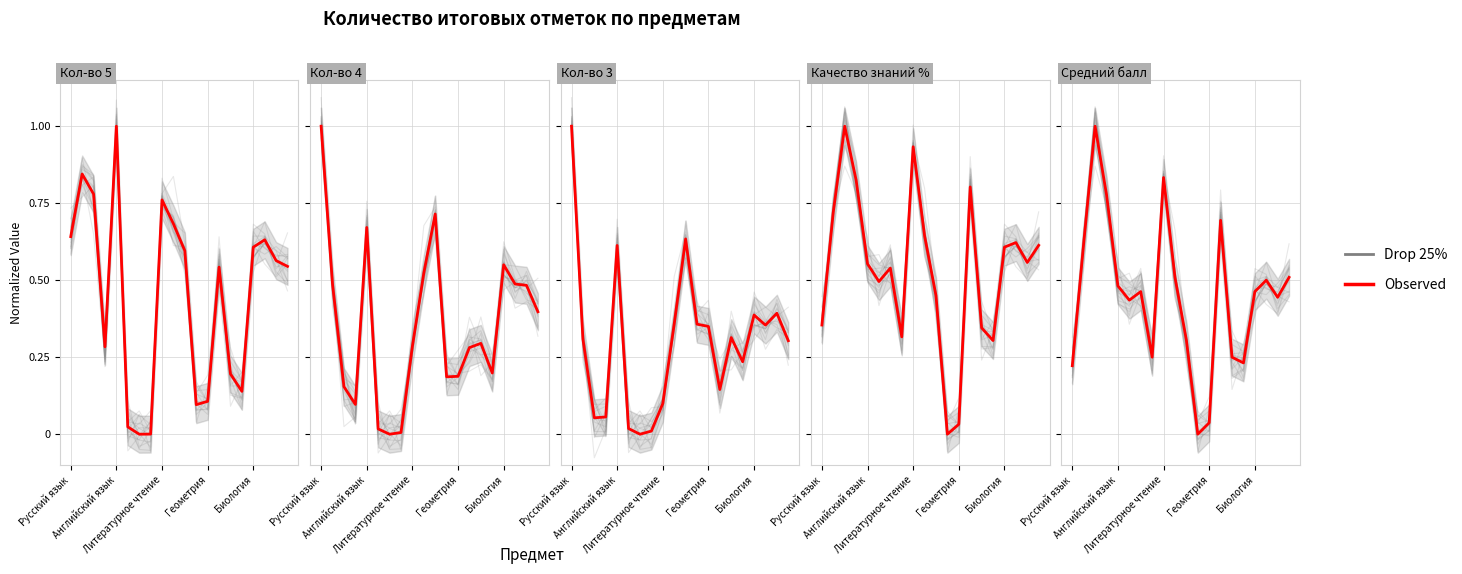

How many points are higher than both their immediate neighbors (excluding endpoints)?

5